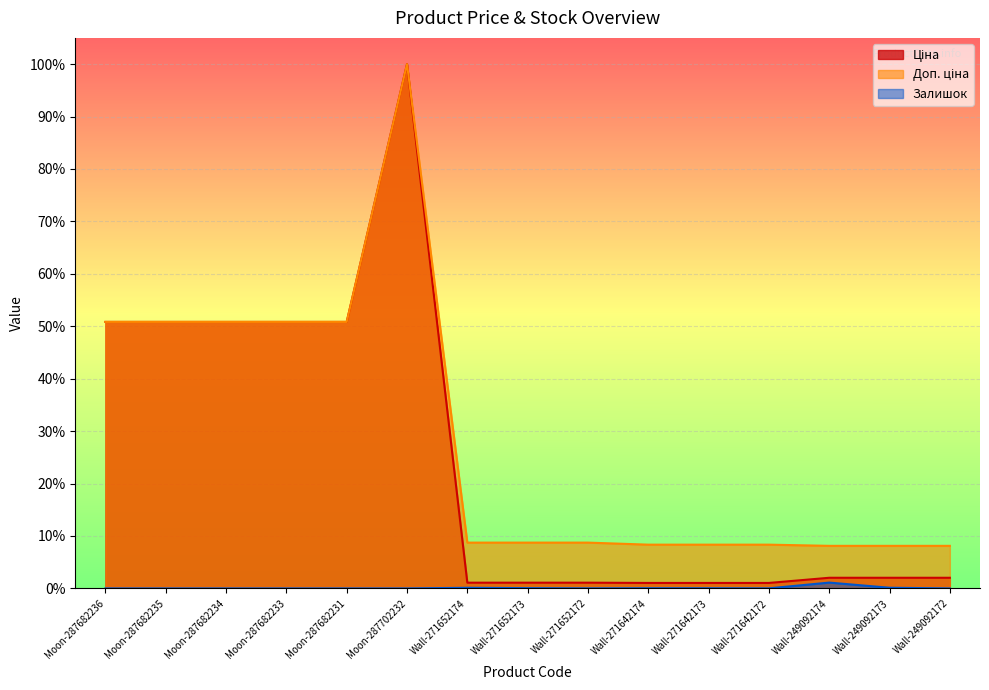

How many interior local valleys does the Залишок series have?

2